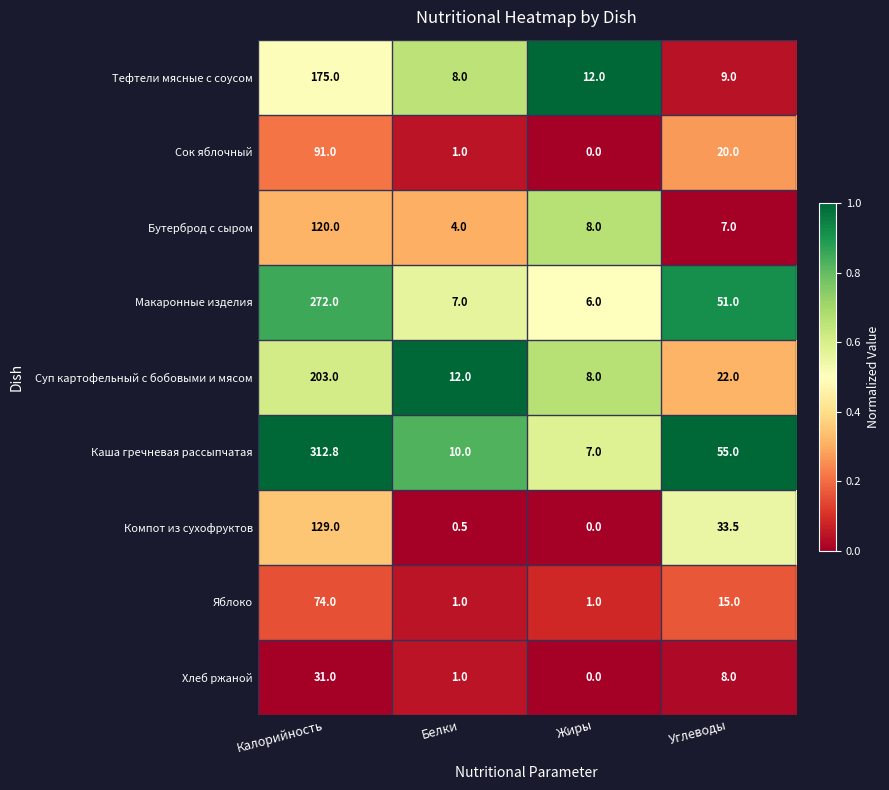

Is it true that Тефтели мясные с соусом equals 8.0 at Белки?

True